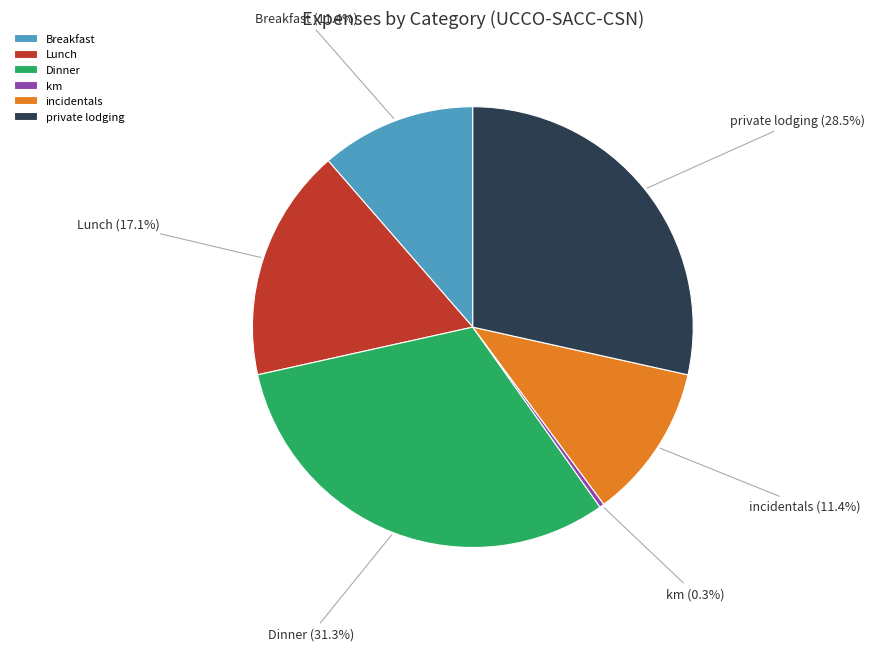

How many segments does this pie chart have?

6